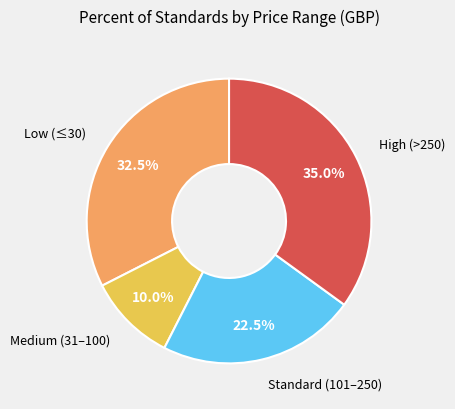

Does any single category account for the majority?

No